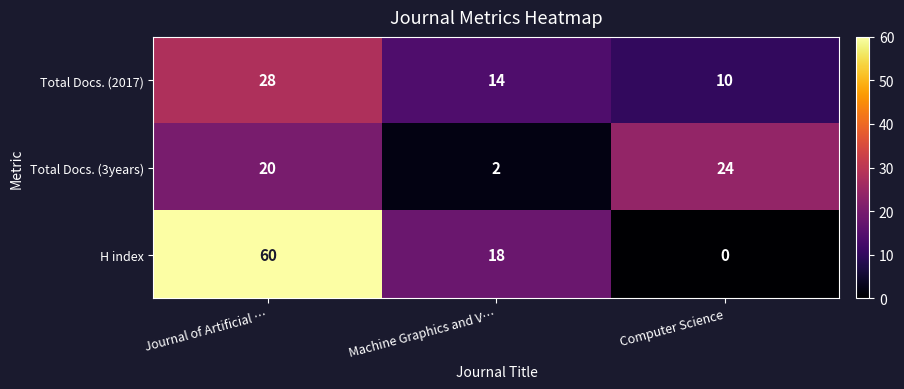

List the series in order of their overall mean, highest first.

H index, Total Docs. (2017), Total Docs. (3years)